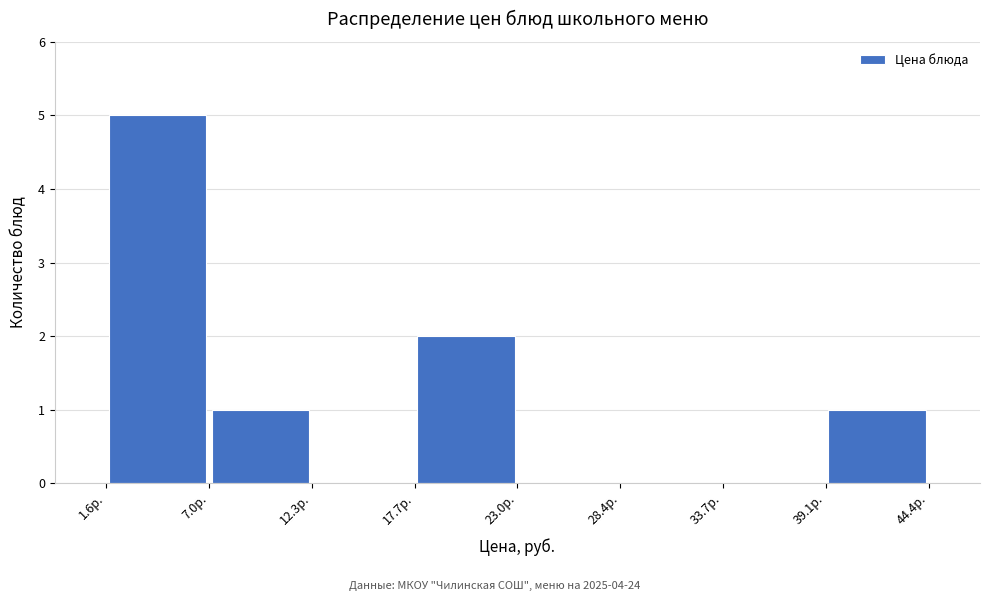

Reading left to right, list every bar in this chart as the range it spans on the x-axis followed by its height. Neither the bar edges nor the heights are printed on the chart, so give them approximately, as read against the axes.

2 to 7: 5
7 to 12: 1
12 to 18: 0
18 to 23: 2
23 to 28: 0
28 to 34: 0
34 to 39: 0
39 to 44: 1